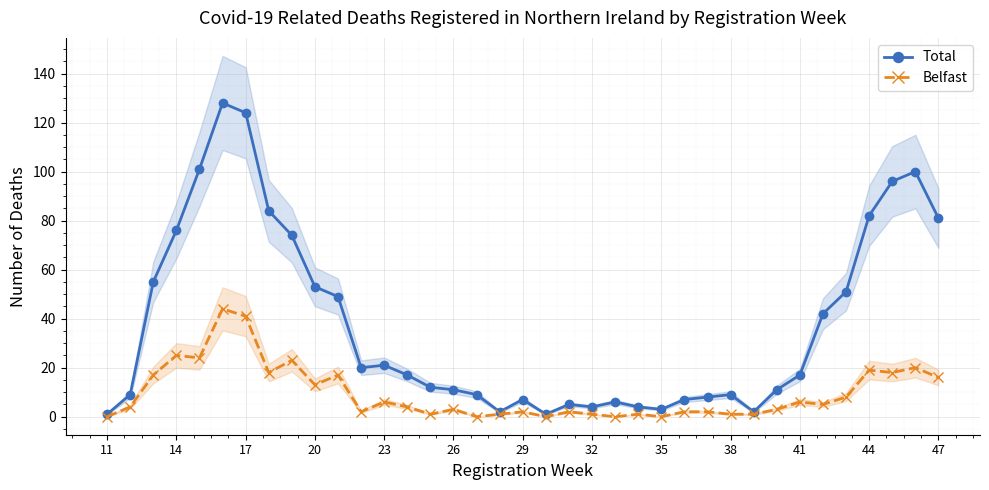

True or false: Belfast and Total cross at least once.

False